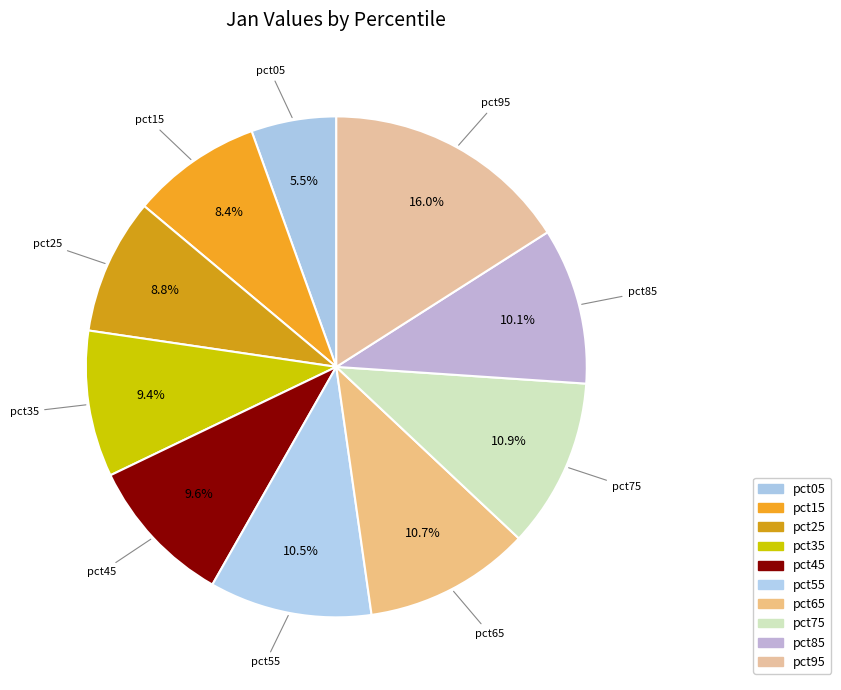

To the nearest percent, what is the combined percentage of pct55 and pct85?

21%